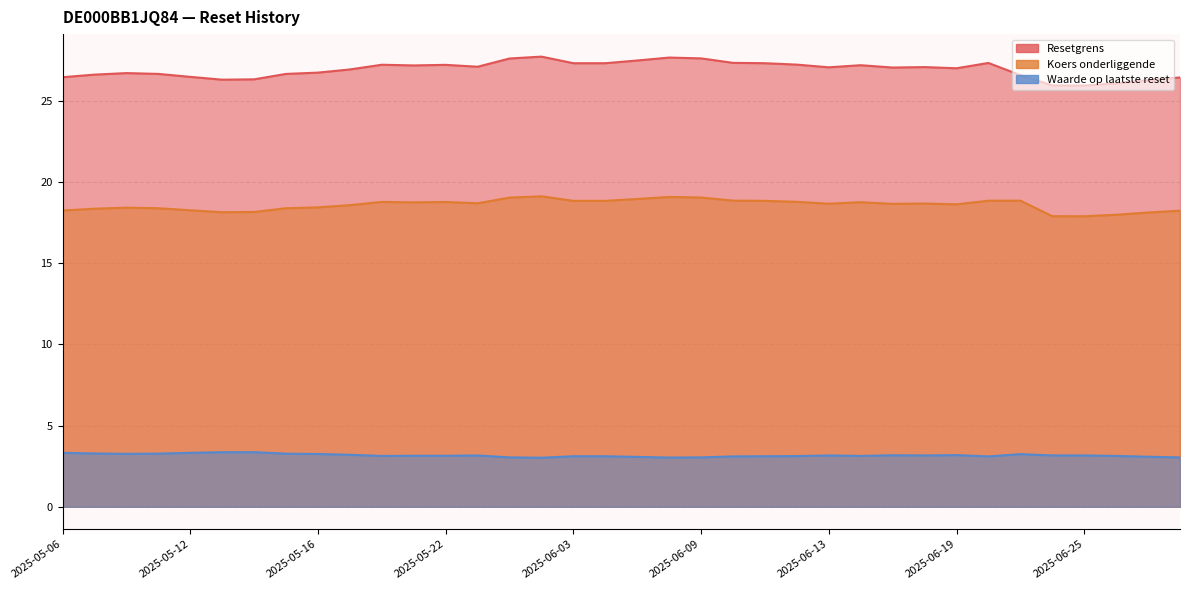

Which label corresponds to the smallest value in the chart?

2025-06-02